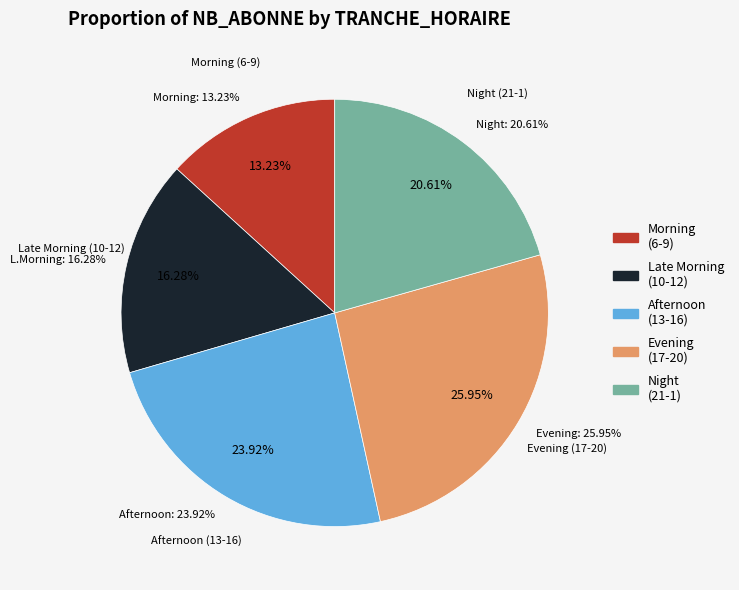

The 18 slice represents 1% of the pie. True or false?

False